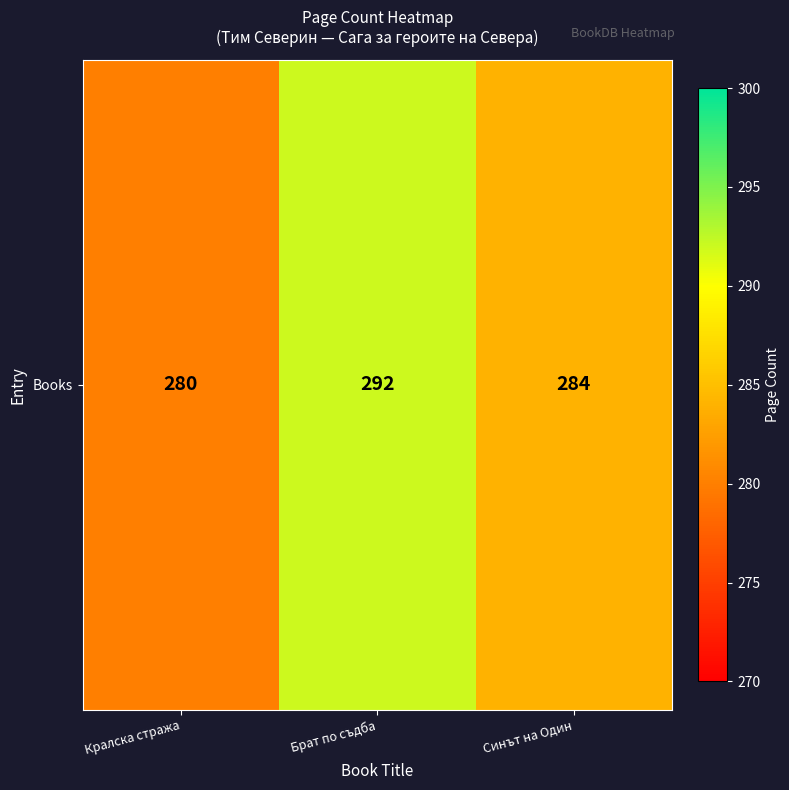

Is it true that the value at Синът на Один is 284?

True